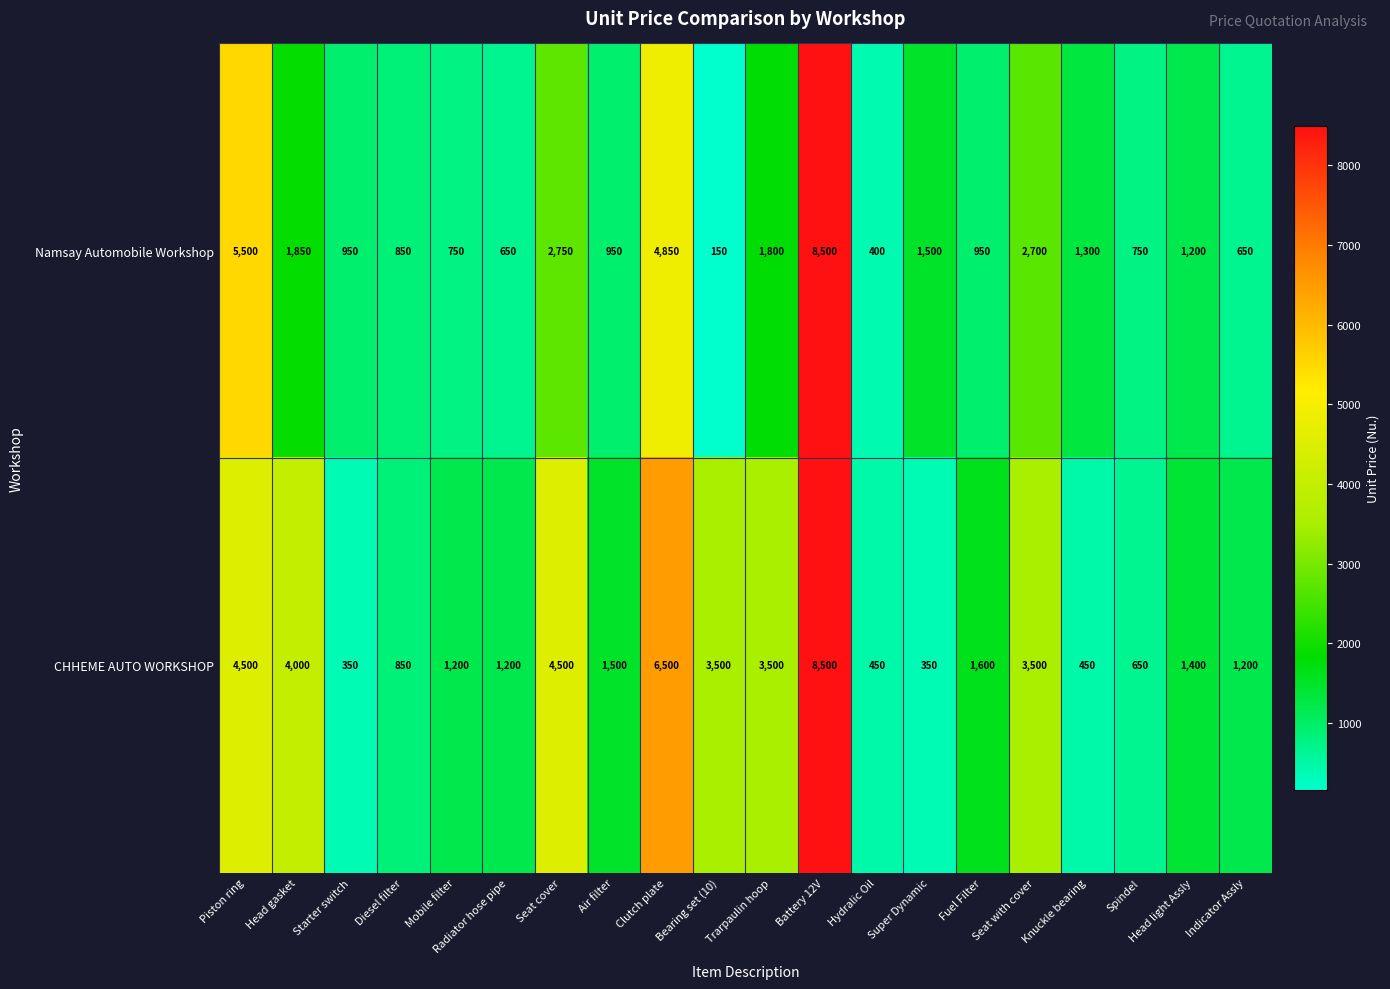

What is the difference between the highest and lowest values at Clutch plate?

1650